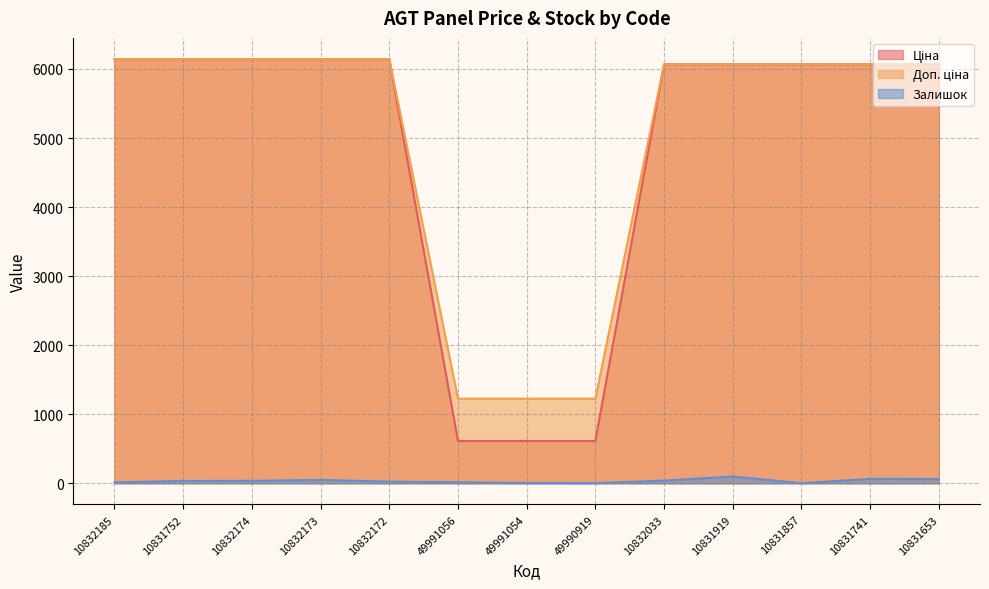

What is the sum of all Доп. ціна values?

64727.4